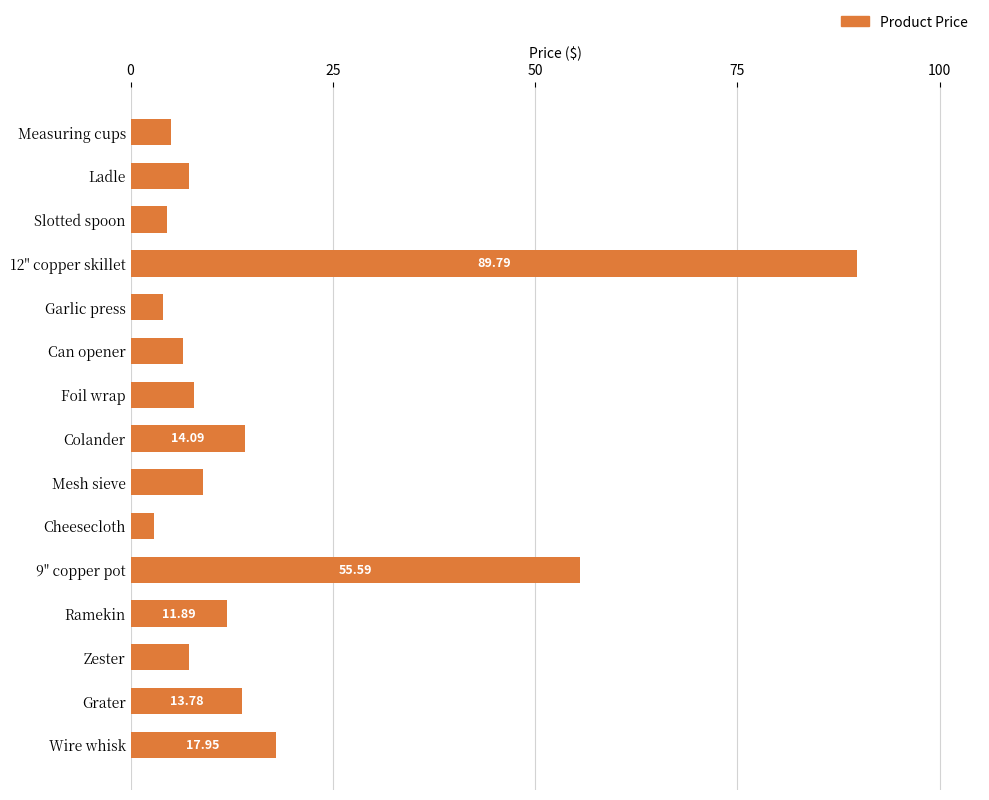

What is the label of the 7th bar from the bottom?

Mesh sieve